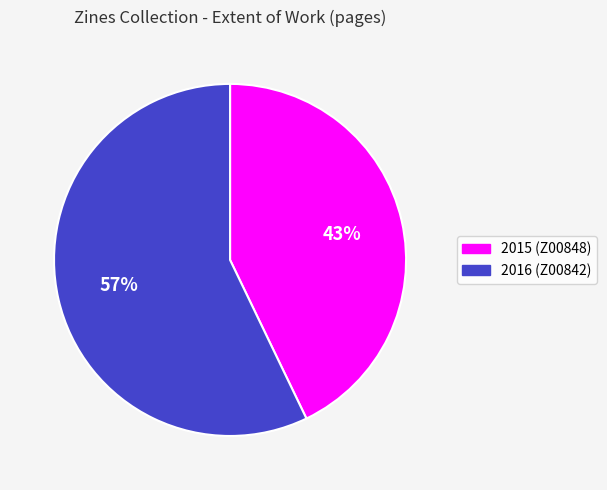

To the nearest percent, what percentage of the pie is 2016 (Z00842)?

57%